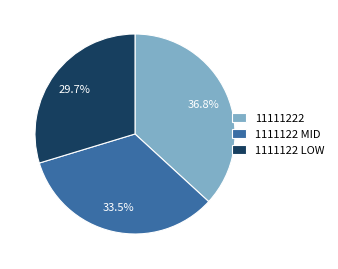

What is the smallest slice in the pie chart?

1111122 LOW